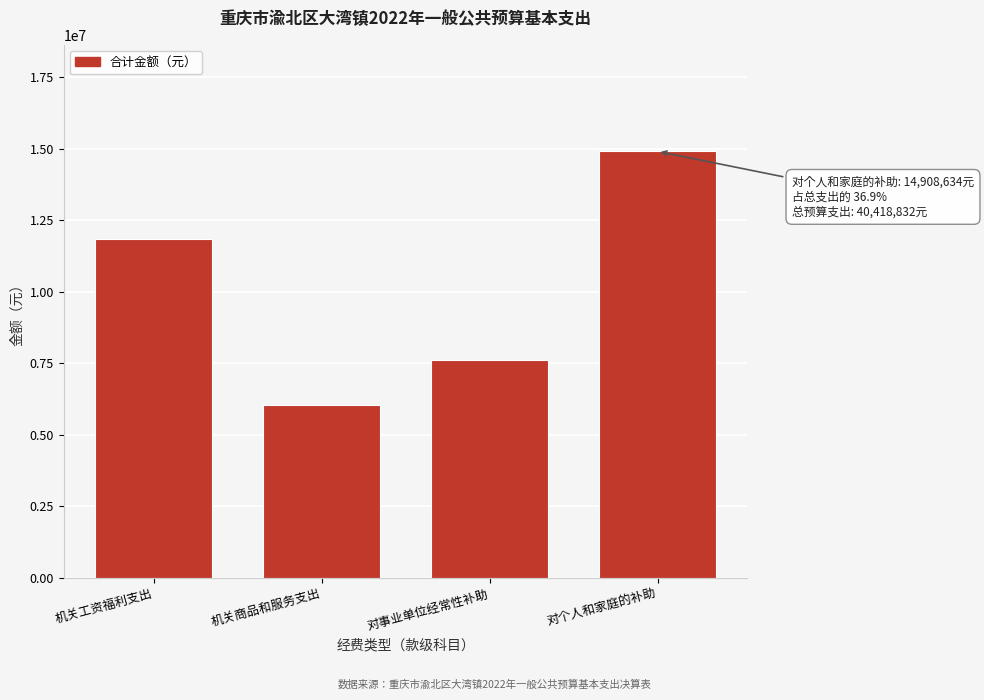

Reading left to right, transcribe all the data shown in this chart.

机关工资福利支出=11851195.8	机关商品和服务支出=6051109.3	对事业单位经常性补助=7607892.6	对个人和家庭的补助=14908633.9